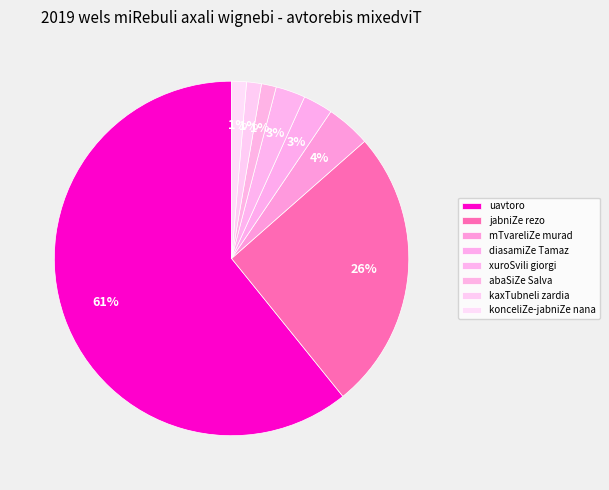

Is the sum of uavtoro and jabniZe rezo greater than half?

Yes